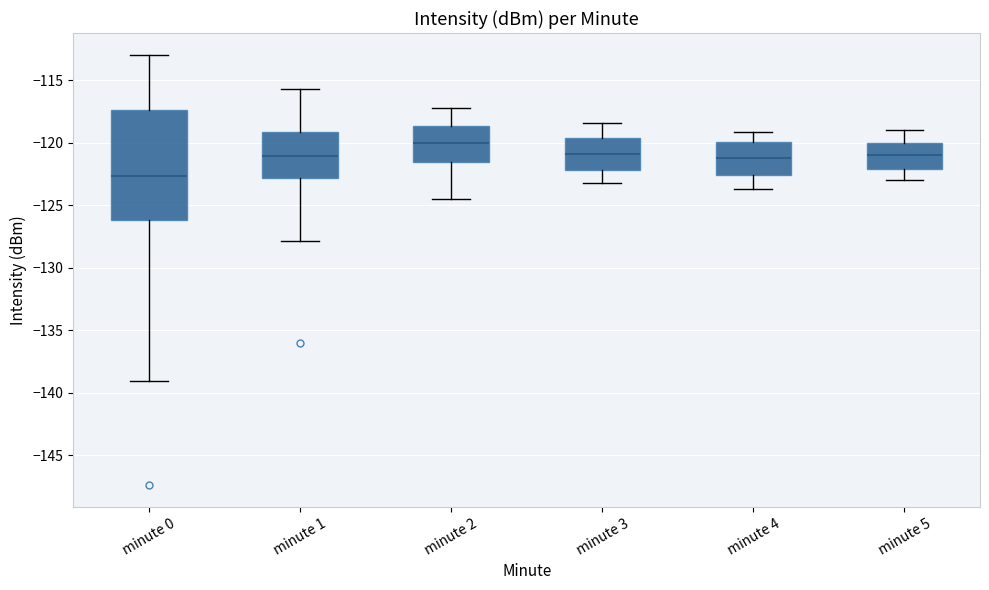

Reading left to right, read every box against the y-axis: the position of its median line, the range the box covers, and the ends of its whiskers. The values are not printed on the chart, so give them approximately, as read against the axis.

minute 0: median -122.5, box -126.0 to -117.5, whiskers -139.0 to -113.0
minute 1: median -121.0, box -123.0 to -119.0, whiskers -128.0 to -115.5
minute 2: median -120.0, box -121.5 to -118.5, whiskers -124.5 to -117.0
minute 3: median -121.0, box -122.0 to -119.5, whiskers -123.0 to -118.5
minute 4: median -121.0, box -122.5 to -120.0, whiskers -123.5 to -119.0
minute 5: median -121.0, box -122.0 to -120.0, whiskers -123.0 to -119.0